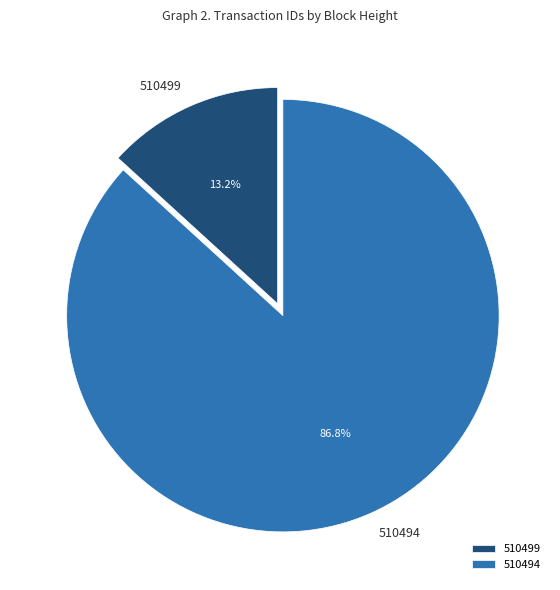

Rank the categories by value from lowest to highest.

510499, 510494